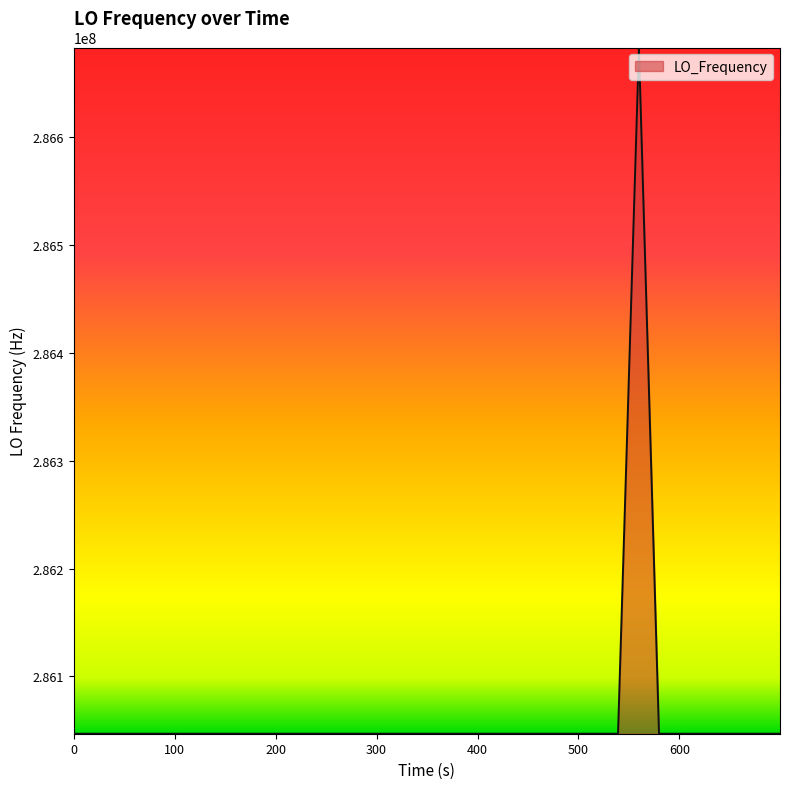

What is the difference between the maximum and second lowest values?

635708.5